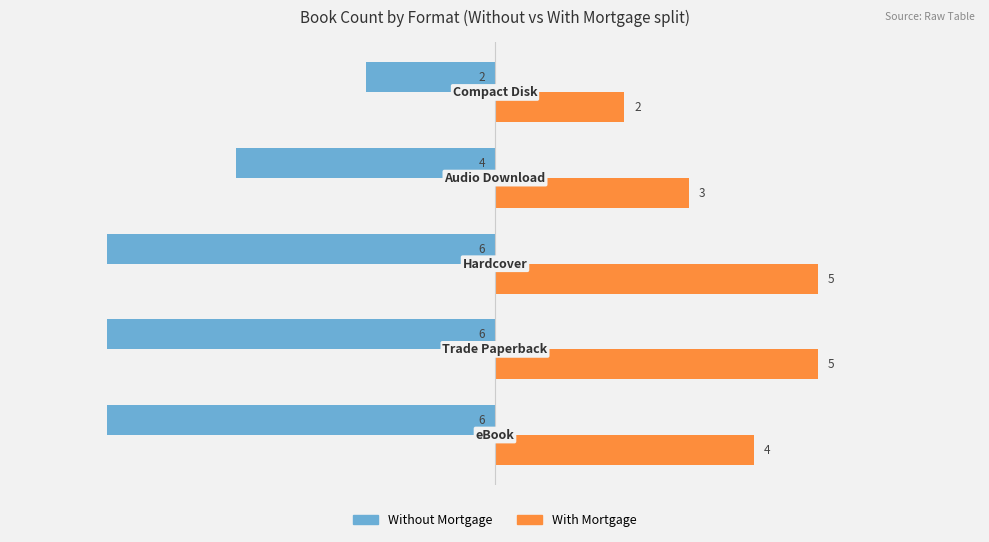

What is the average value of the With Mortgage series?

4